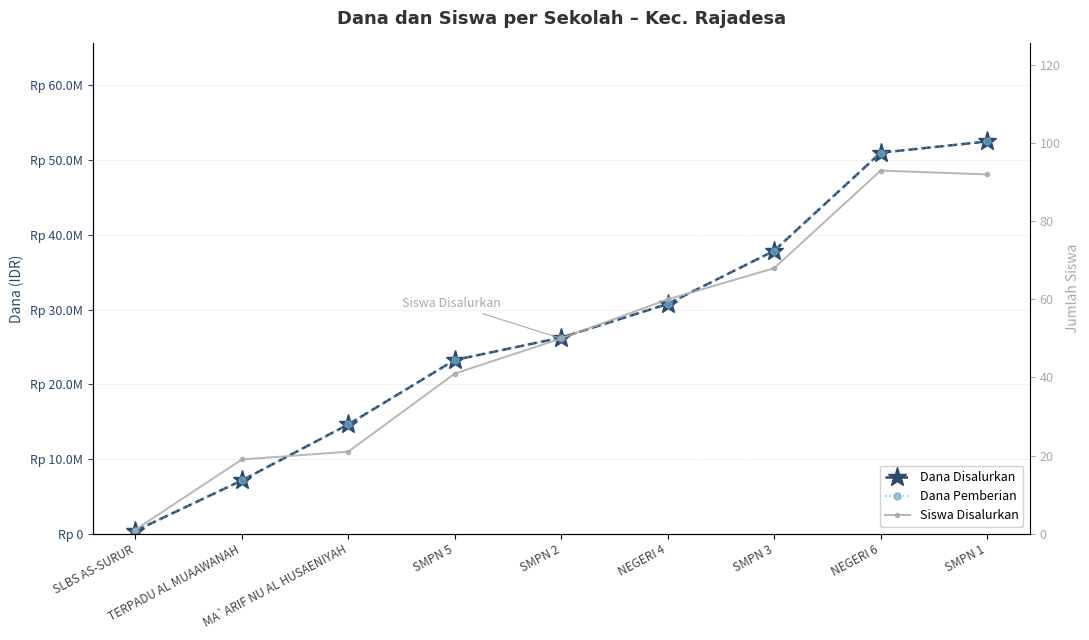

What is the sum of the Siswa Disalurkan values at SLBS AS-SURUR and NEGERI 6?

94